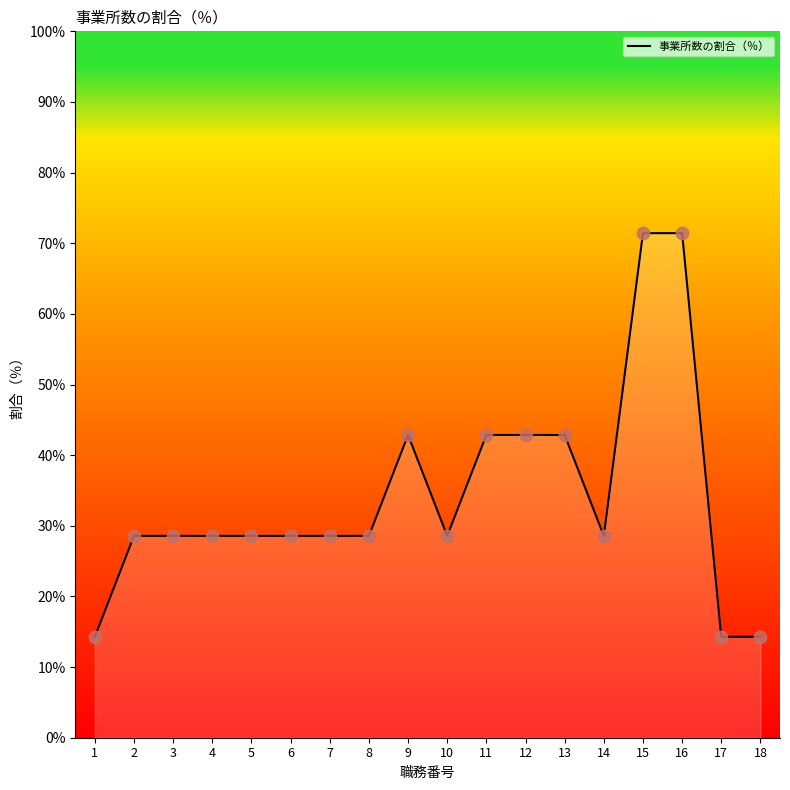

What is the change in value from 6 to 15?

+42.9